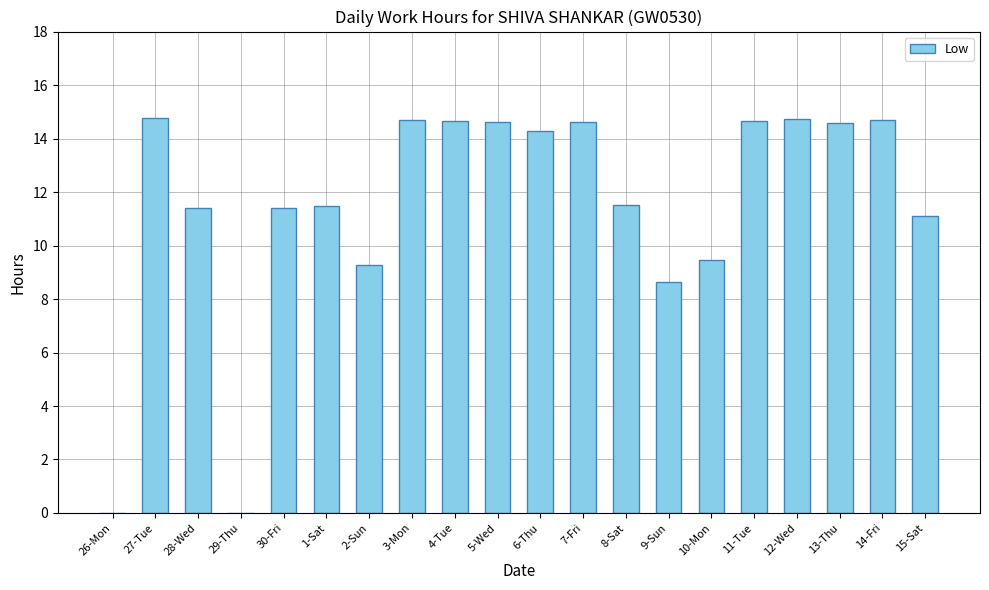

What is the sum of all values?

230.5